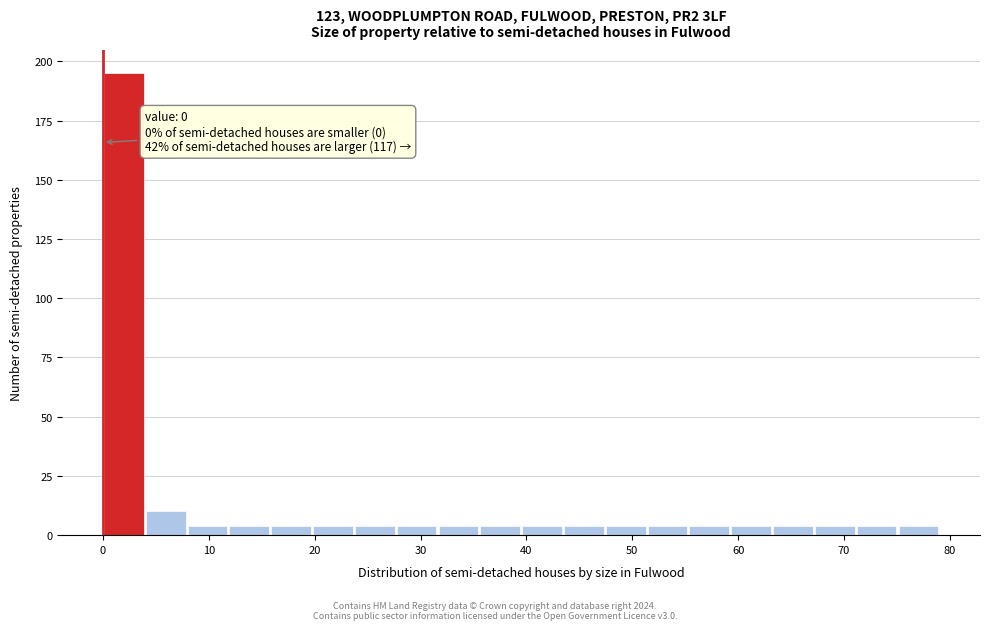

Read against the x-axis, roughly where is the centre of the tallest bar?

2